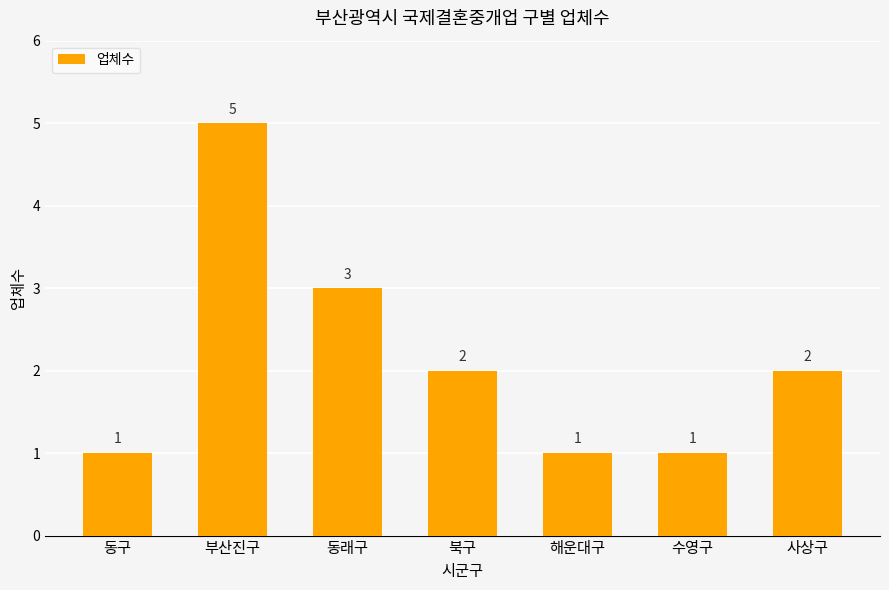

Count the values in the range 1 to 3.

6